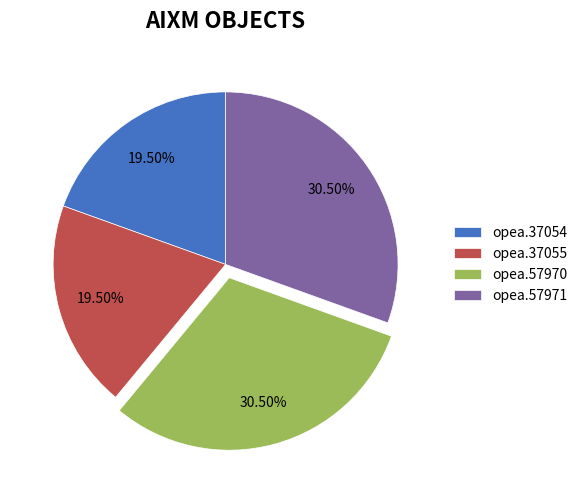

To the nearest percent, what is the average slice percentage?

25%